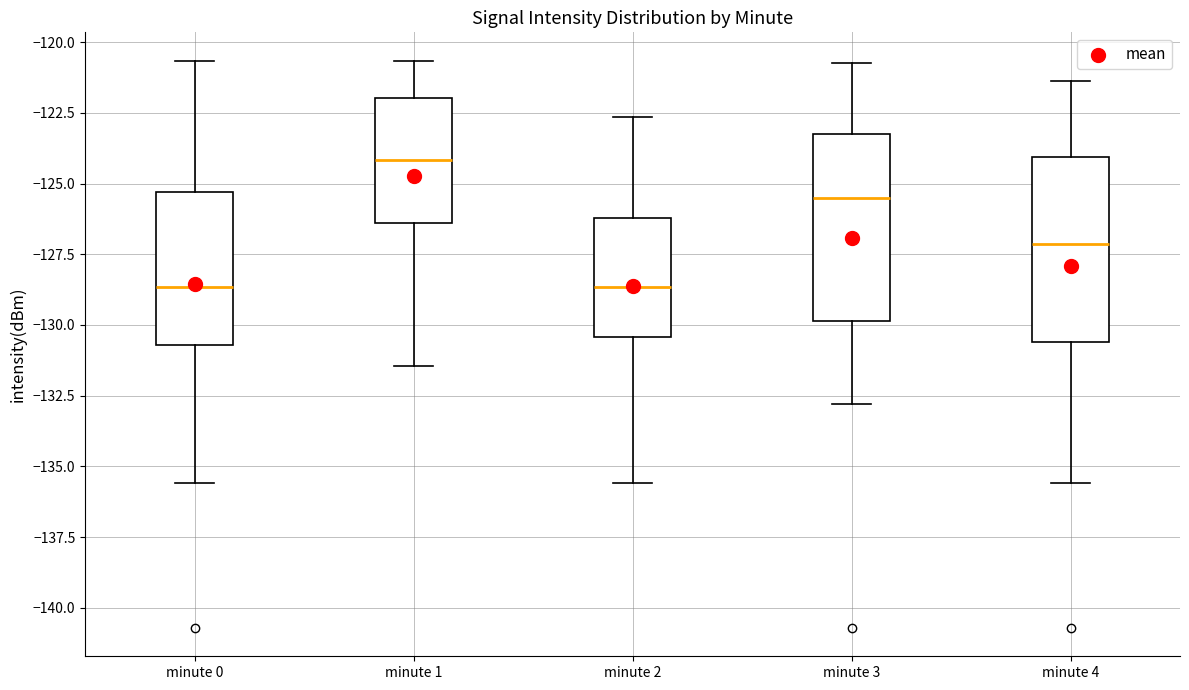

Reading left to right, transcribe this box plot: for each box, give where its median line is, the range the box spans, and where its two whiskers end, as read against the y-axis. The values are not printed on the chart, so give them approximately, as read against the axis.

minute 0: median -128.5, box -130.5 to -125.5, whiskers -135.5 to -120.5
minute 1: median -124.0, box -126.5 to -122.0, whiskers -131.5 to -120.5
minute 2: median -128.5, box -130.5 to -126.0, whiskers -135.5 to -122.5
minute 3: median -125.5, box -130.0 to -123.5, whiskers -133.0 to -120.5
minute 4: median -127.0, box -130.5 to -124.0, whiskers -135.5 to -121.5